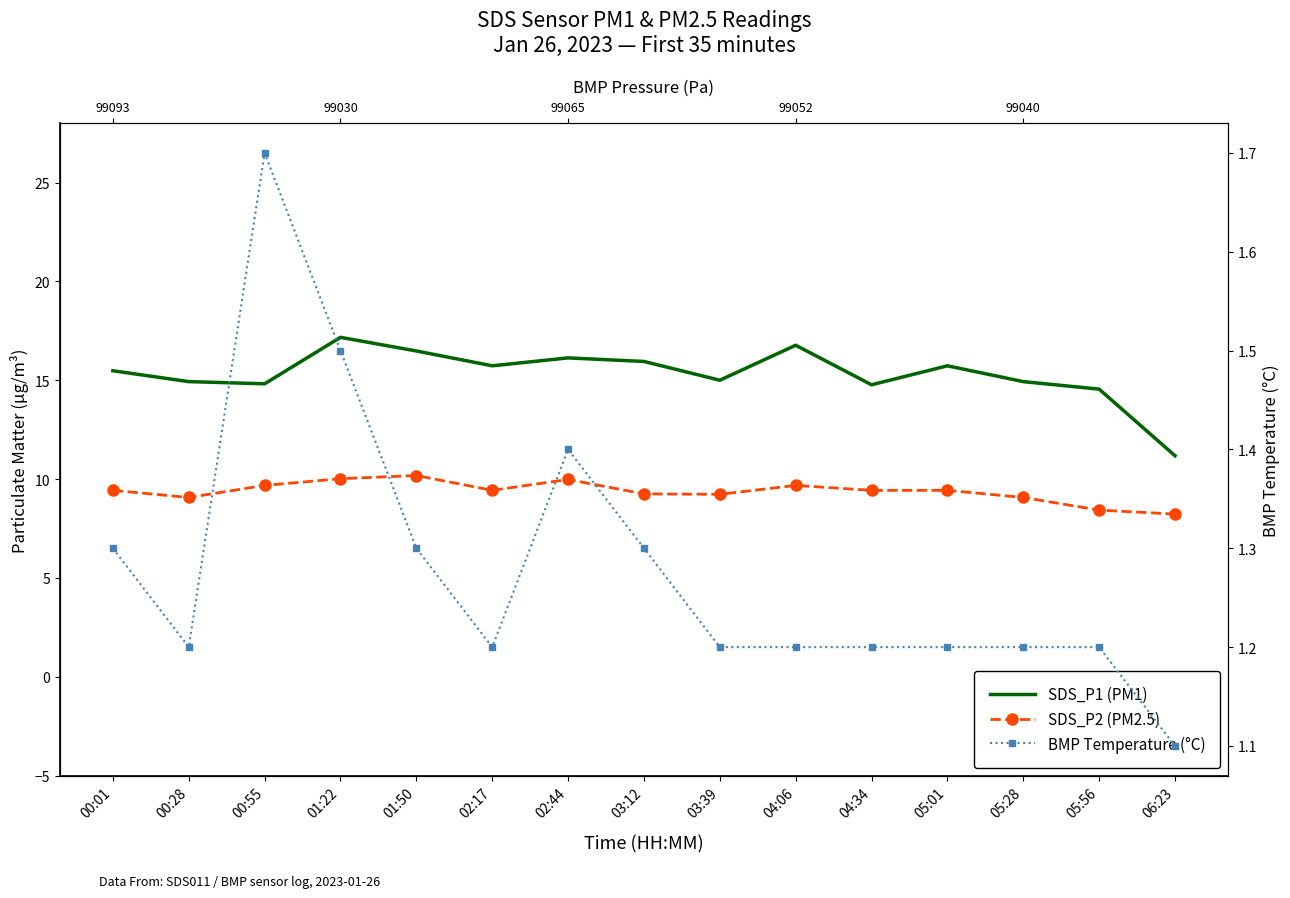

How many categories are shown in the chart?

15